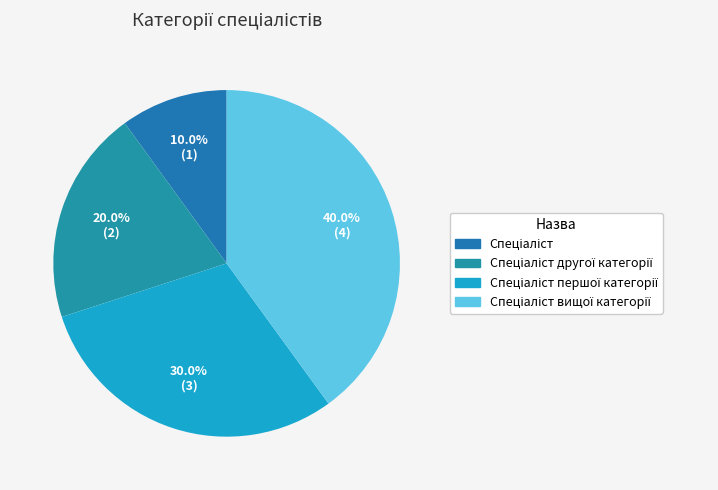

To the nearest percent, what is the difference between the largest and smallest slice percentages?

30%